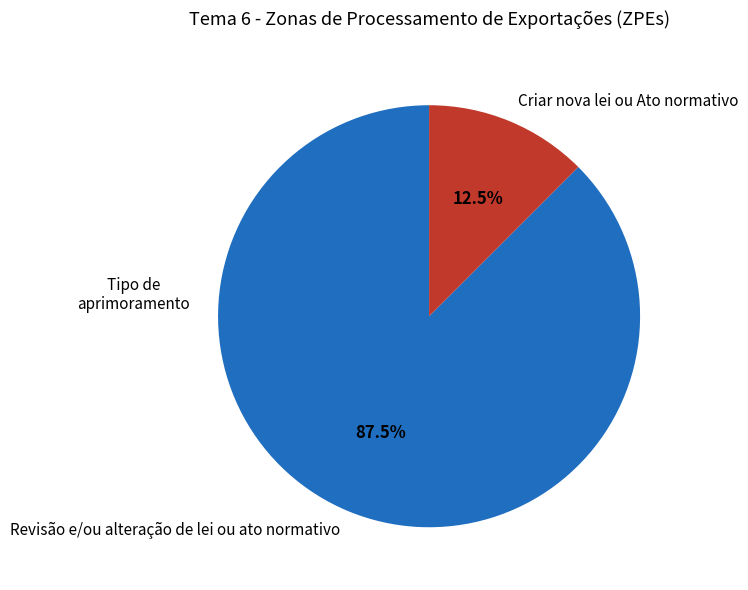

Is the sum of Criar nova lei ou Ato normativo and Revisão e/ou alteração de lei ou ato normativo greater than half?

Yes